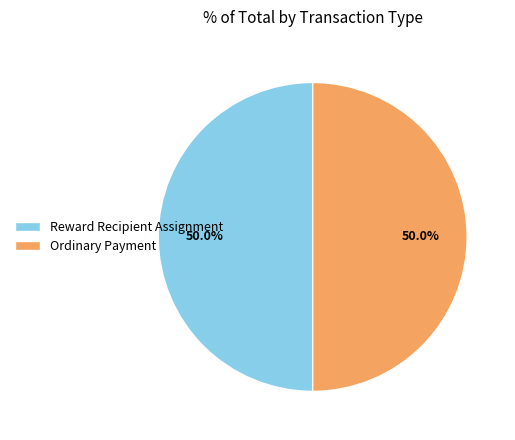

How many slices are in this pie chart?

2